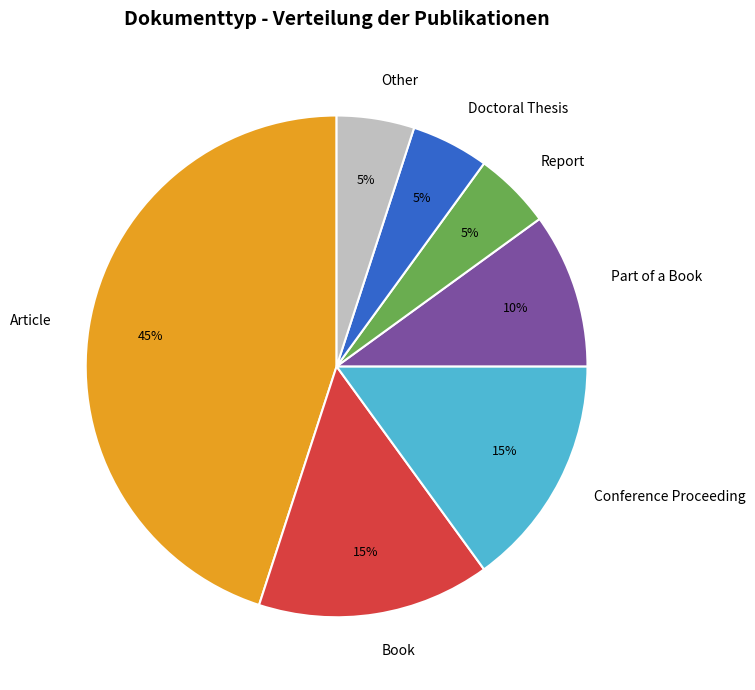

Approximately how many times larger is the value at Report compared to Article?

0.1